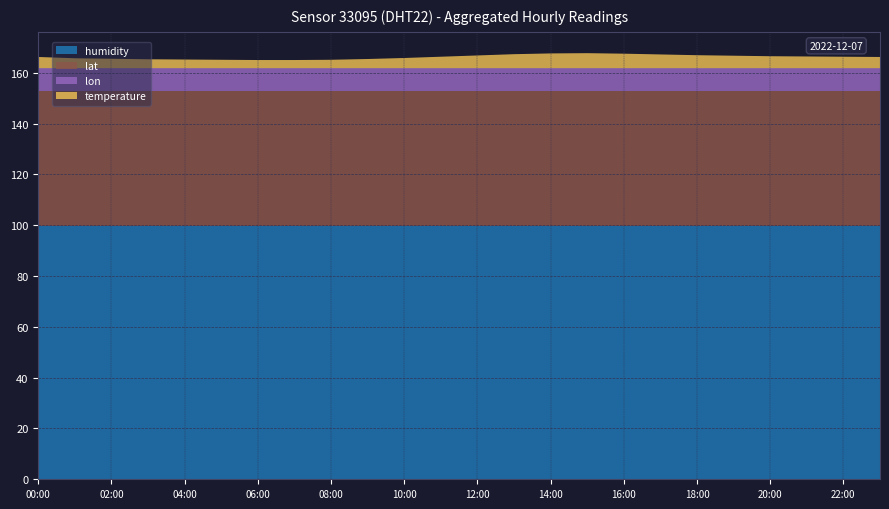

Reading left to right, extract all data points from this chart.

temperature: 00:00=4.4	01:00=3.9	02:00=3.7	03:00=3.5	04:00=3.4	05:00=3.3	06:00=3.2	07:00=3.2	08:00=3.3	09:00=3.6	10:00=4.0	11:00=4.5	12:00=5.0	13:00=5.5	14:00=5.8	15:00=5.9	16:00=5.7	17:00=5.4	18:00=5.1	19:00=4.9	20:00=4.7	21:00=4.6	22:00=4.5	23:00=4.4
humidity: 00:00=99.9	01:00=99.9	02:00=99.9	03:00=99.9	04:00=99.9	05:00=99.9	06:00=99.9	07:00=99.9	08:00=99.9	09:00=99.9	10:00=99.9	11:00=99.9	12:00=99.9	13:00=99.9	14:00=99.9	15:00=99.9	16:00=99.9	17:00=99.9	18:00=99.9	19:00=99.9	20:00=99.9	21:00=99.9	22:00=99.9	23:00=99.9
lat: 00:00=53.0	01:00=53.0	02:00=53.0	03:00=53.0	04:00=53.0	05:00=53.0	06:00=53.0	07:00=53.0	08:00=53.0	09:00=53.0	10:00=53.0	11:00=53.0	12:00=53.0	13:00=53.0	14:00=53.0	15:00=53.0	16:00=53.0	17:00=53.0	18:00=53.0	19:00=53.0	20:00=53.0	21:00=53.0	22:00=53.0	23:00=53.0
lon: 00:00=8.9	01:00=8.9	02:00=8.9	03:00=8.9	04:00=8.9	05:00=8.9	06:00=8.9	07:00=8.9	08:00=8.9	09:00=8.9	10:00=8.9	11:00=8.9	12:00=8.9	13:00=8.9	14:00=8.9	15:00=8.9	16:00=8.9	17:00=8.9	18:00=8.9	19:00=8.9	20:00=8.9	21:00=8.9	22:00=8.9	23:00=8.9